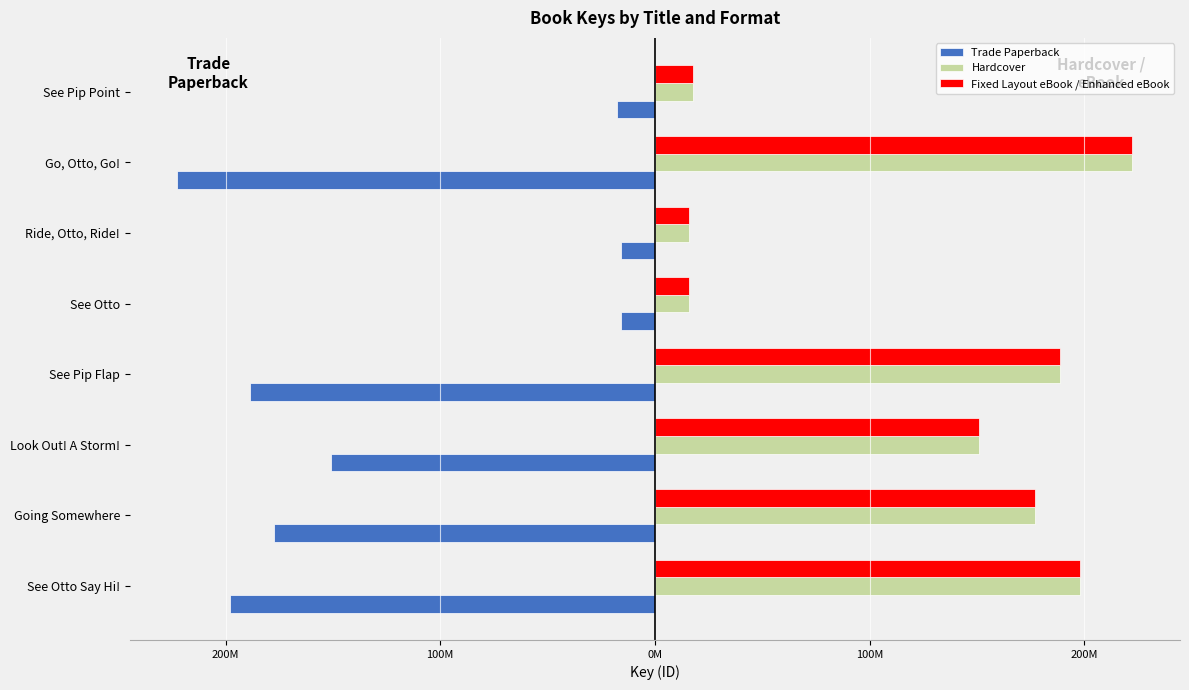

Reading right to left, list all the values displayed in this chart.

Trade Paperback: -17.7	-222.4	-15.9	-15.9	-188.7	-151.0	-177.3	-197.9
Hardcover: 17.7	222.4	15.9	15.9	188.7	151.0	177.3	197.9
Fixed Layout eBook / Enhanced eBook: 17.7	222.4	15.9	15.9	188.7	151.0	177.3	197.9